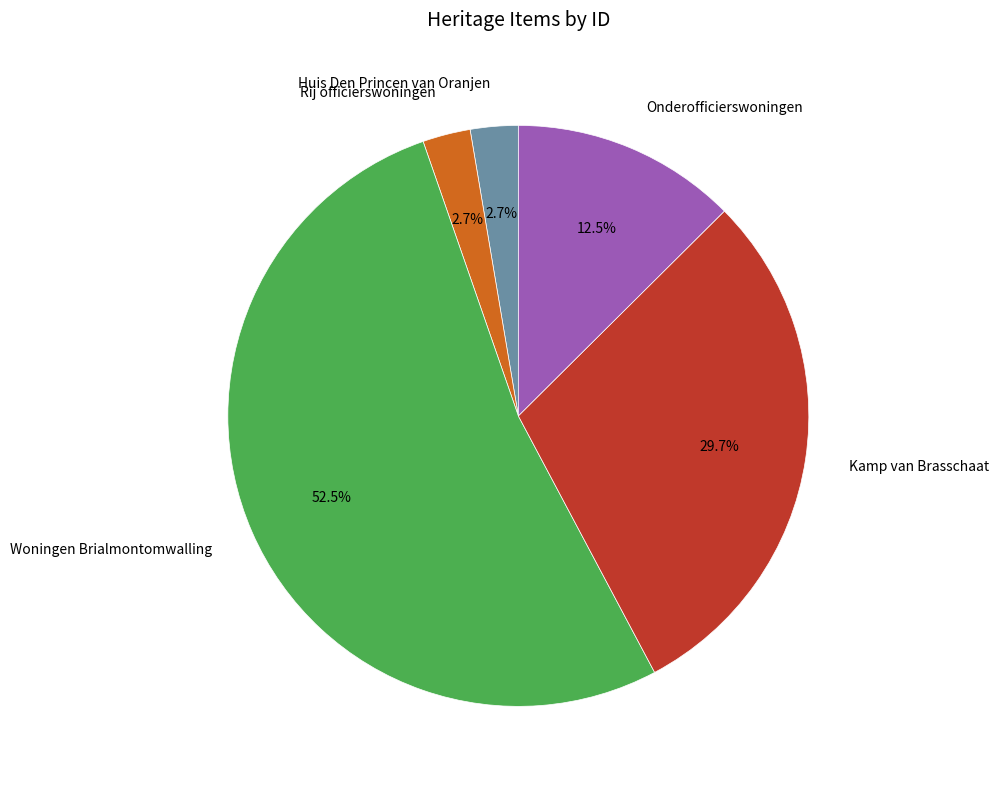

To the nearest percent, what is the difference between the largest and smallest slice percentages?

50%